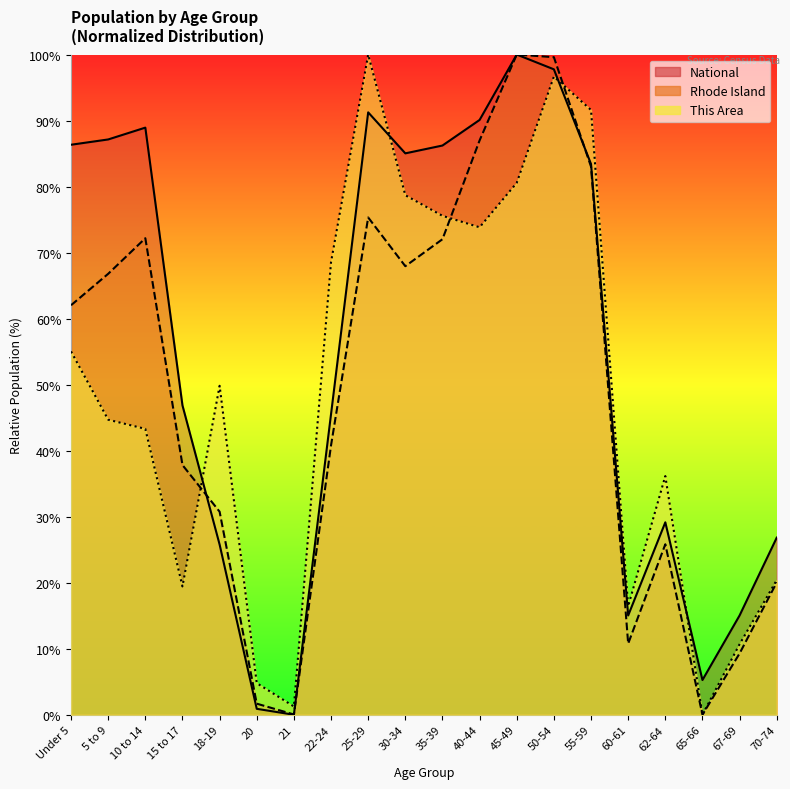

How many distinct data groups are displayed?

3